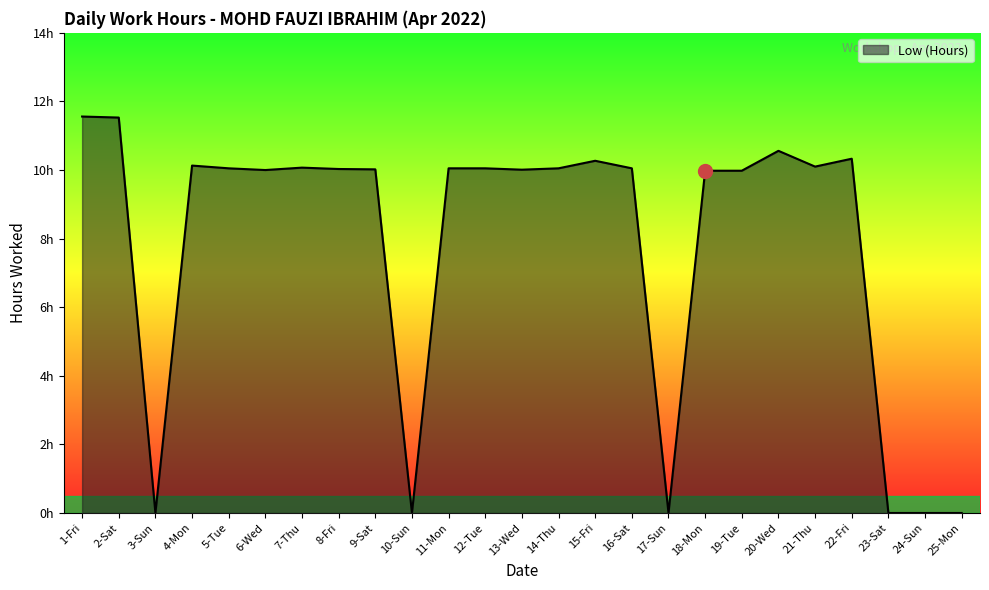

Where is the first local minimum?

3-Sun